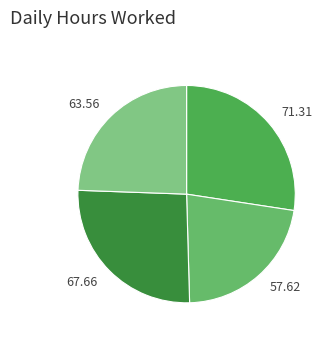

Rank the categories by value from highest to lowest.

71.31, 67.66, 63.56, 57.62